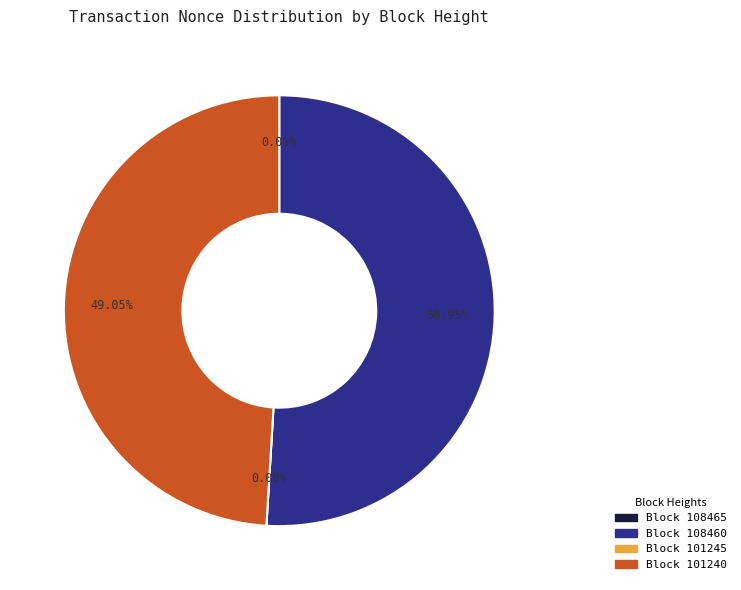

To the nearest percent, what is the average slice percentage?

25%